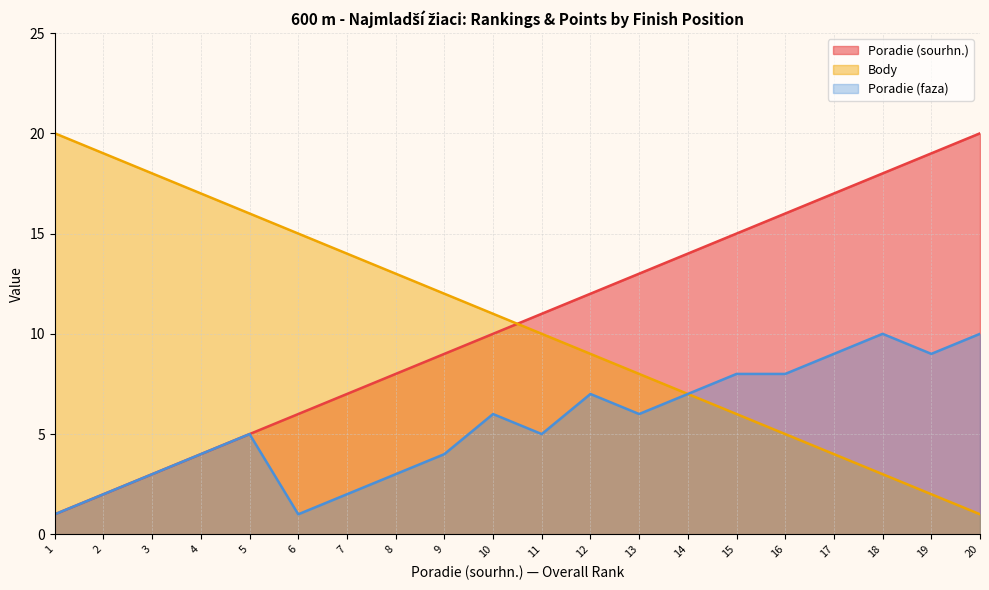

What is the approximate value of Poradie (sourhn.) at 8?

8